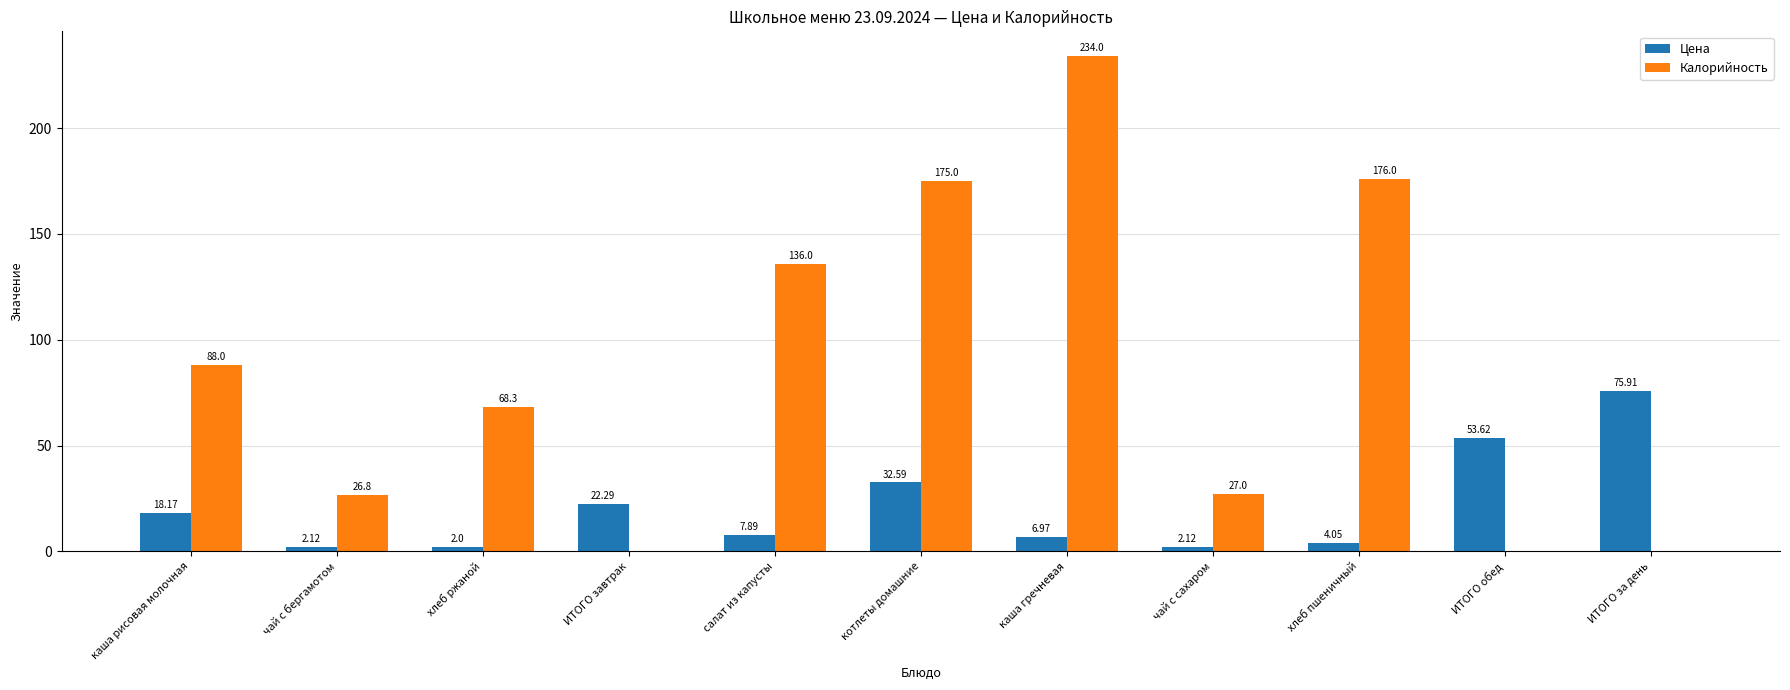

Is the value of Цена at котлеты домашние greater than the value of Калорийность at каша гречневая?

No